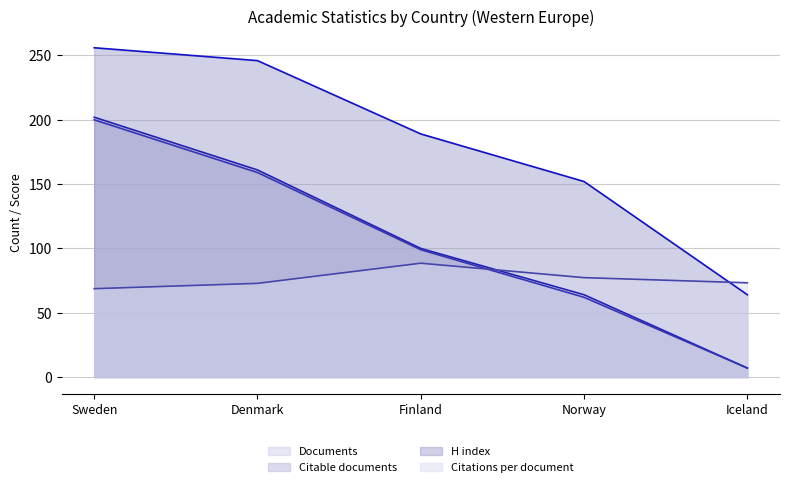

Which category has the lowest value in the Citations per document series?

Sweden